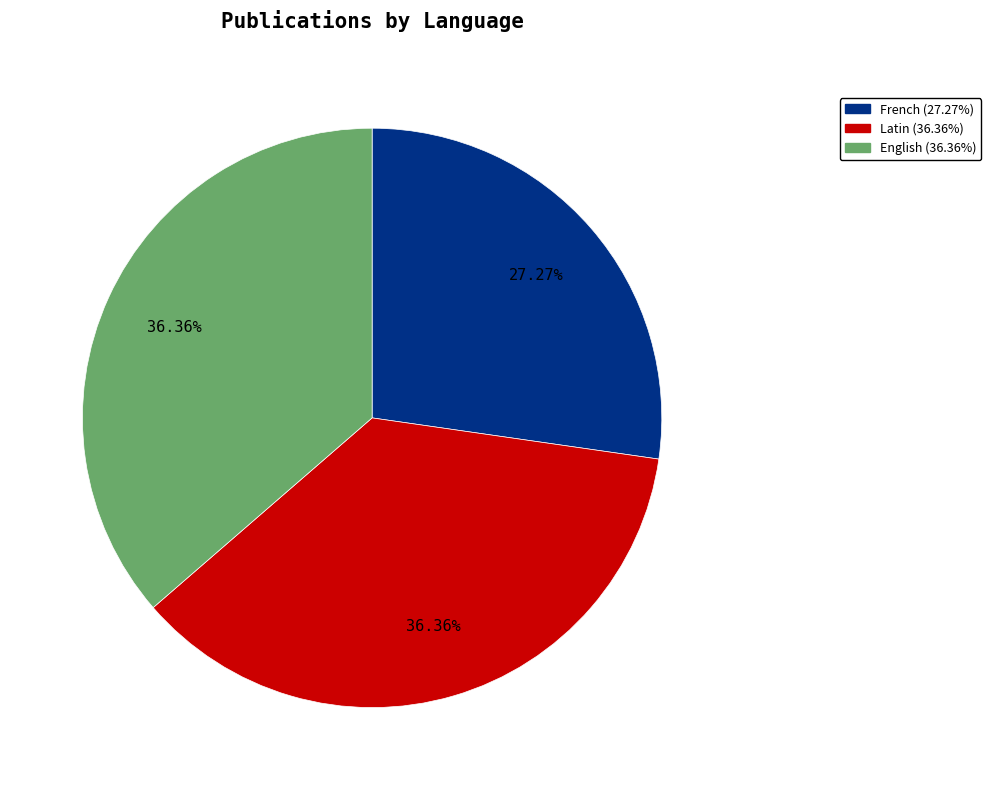

Is there any slice that represents more than half of the pie?

No